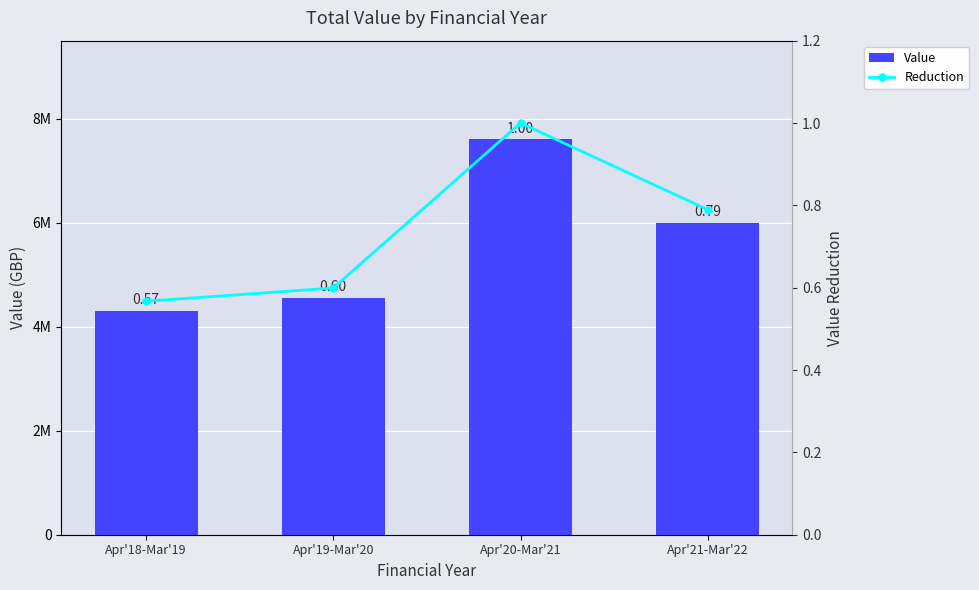

At Apr'19-Mar'20, list the series in order from largest to smallest.

Value, Reduction